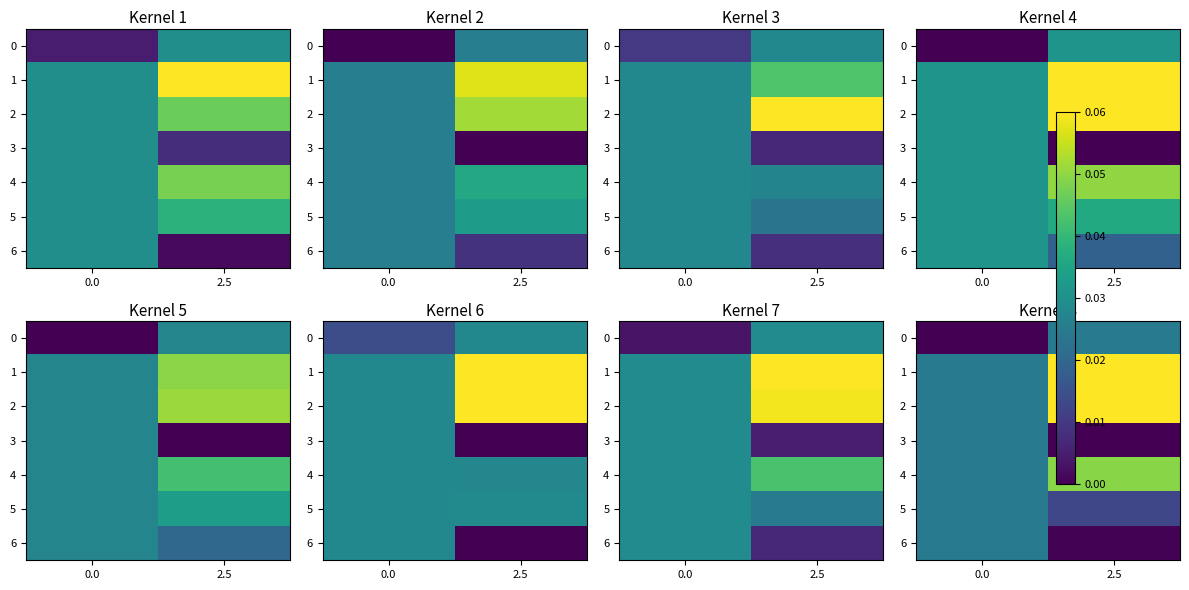

Between 0.0 and 2.5, which series saw the biggest shift?

1